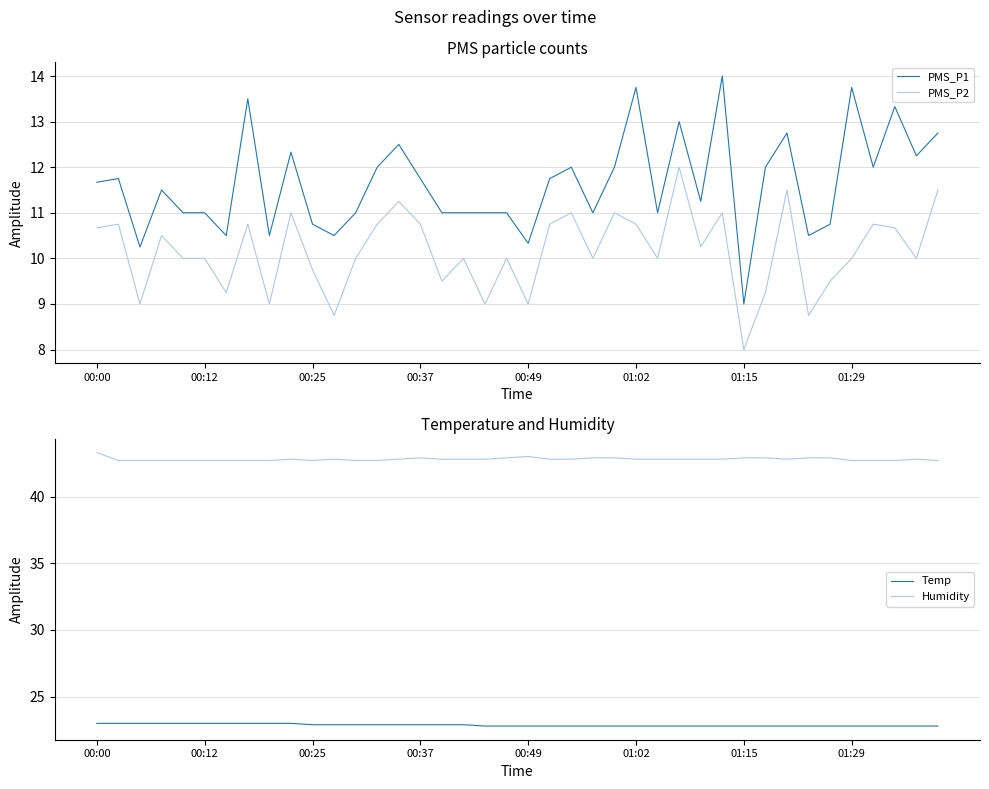

True or false: PMS_P1 and Temp cross at least once.

False